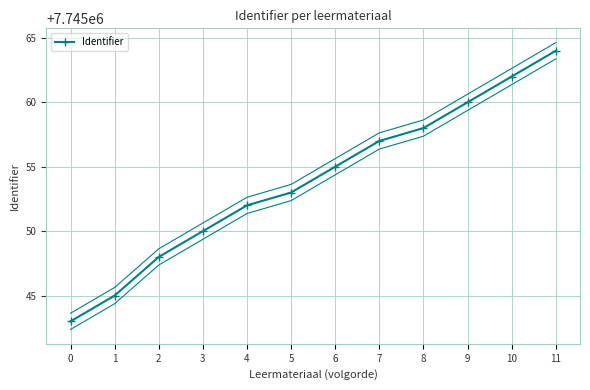

What is the value of the 3rd point from the left?

7745048